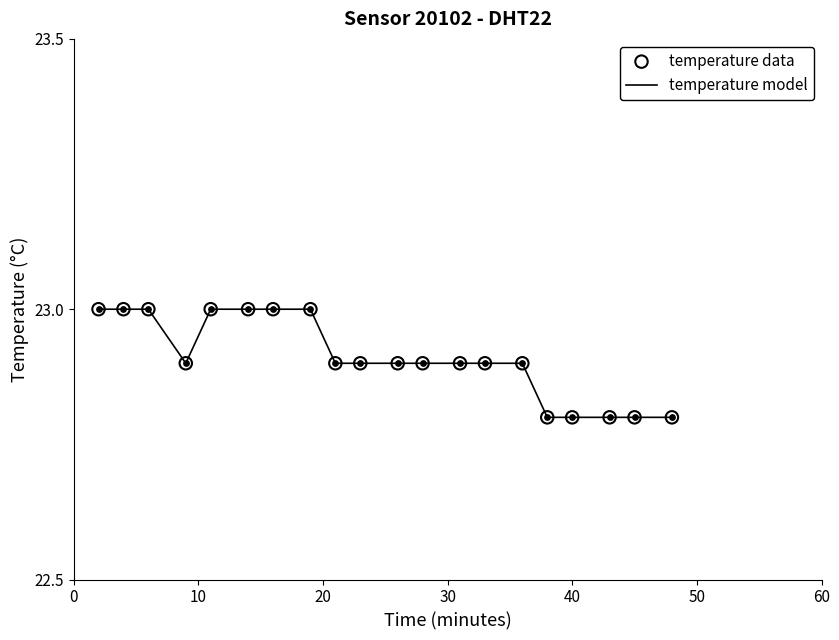

What is the greatest value displayed?

23.0